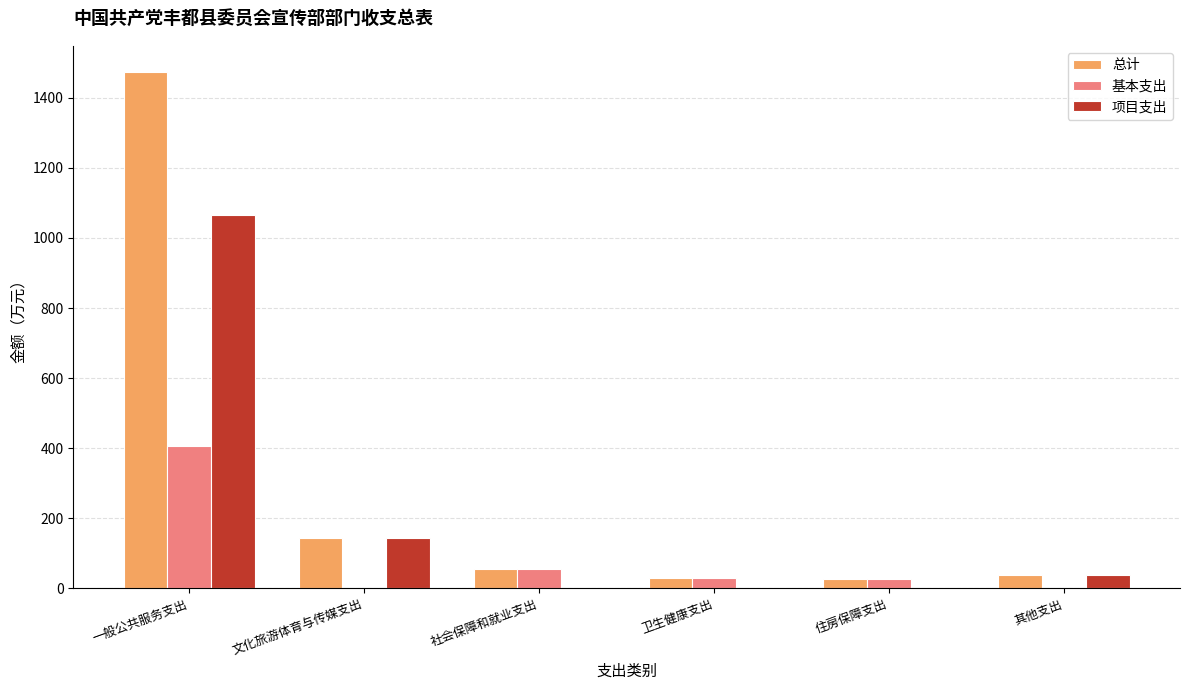

The value of 基本支出 at 社会保障和就业支出 is 54.9. True or false?

True